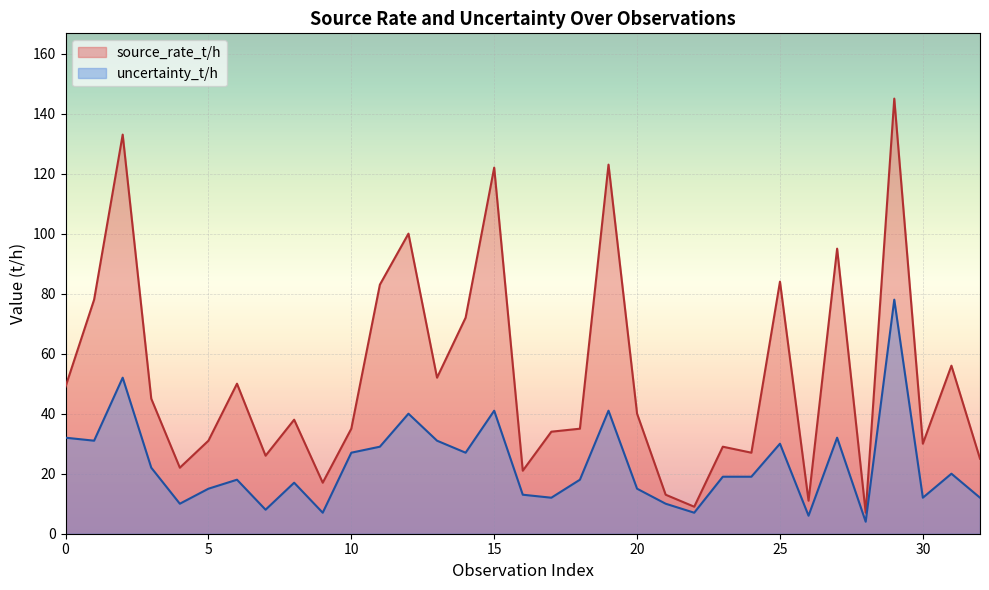

Rank the categories by source_rate_t/h value from highest to lowest.

29, 2, 19, 15, 12, 27, 25, 11, 1, 14, 31, 13, 6, 0, 3, 20, 8, 10, 18, 17, 5, 30, 23, 24, 7, 32, 4, 16, 9, 21, 26, 22, 28